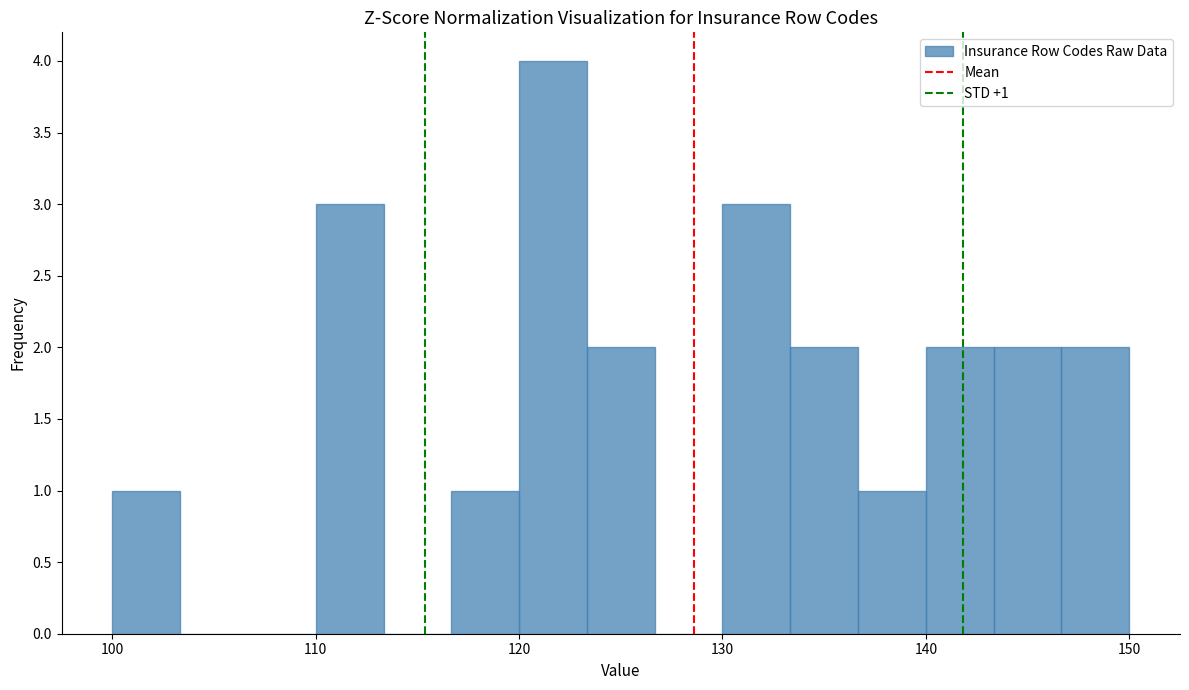

Read against the x-axis, roughly where is the centre of the tallest bar?

122